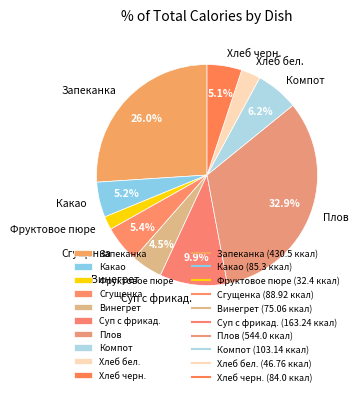

Does any single category account for the majority?

No